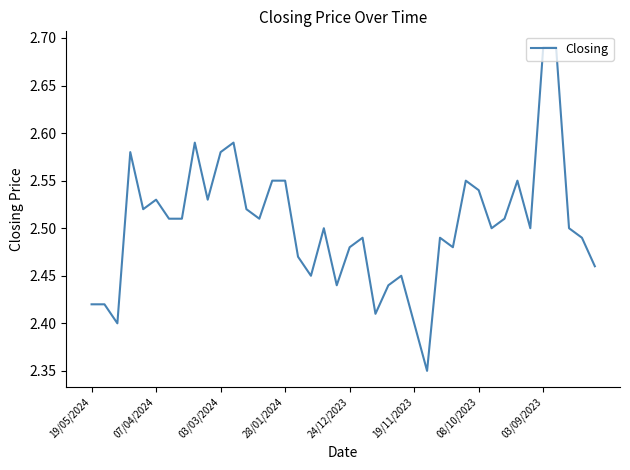

What is the difference between the maximum and minimum values?

0.3